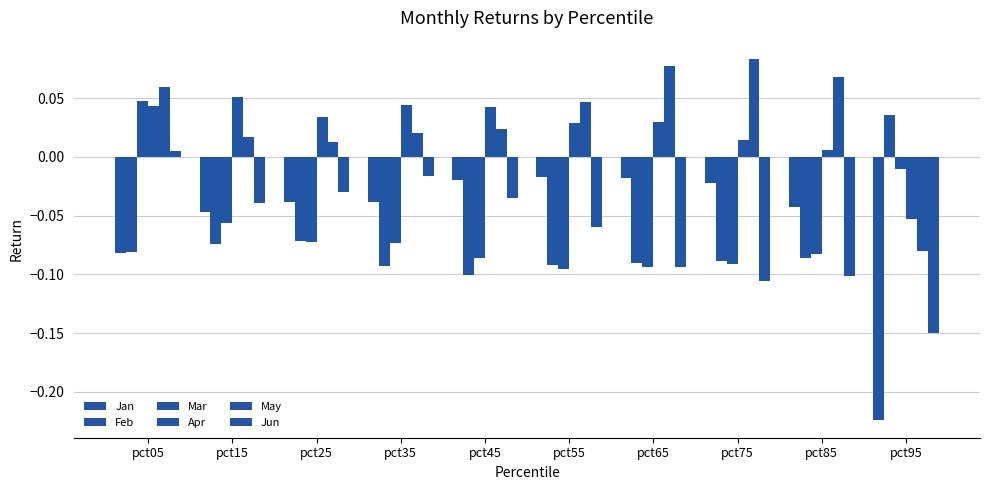

Are the bars horizontal?

No